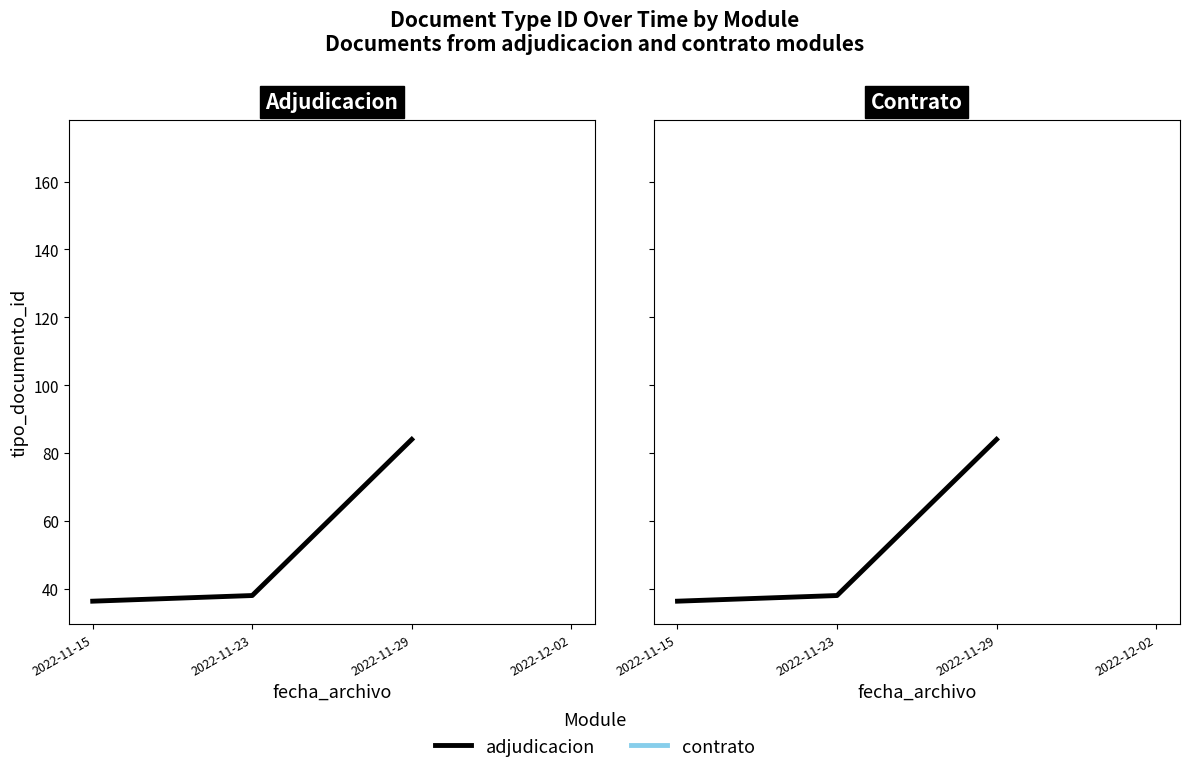

Does the chart have visible grid lines?

No